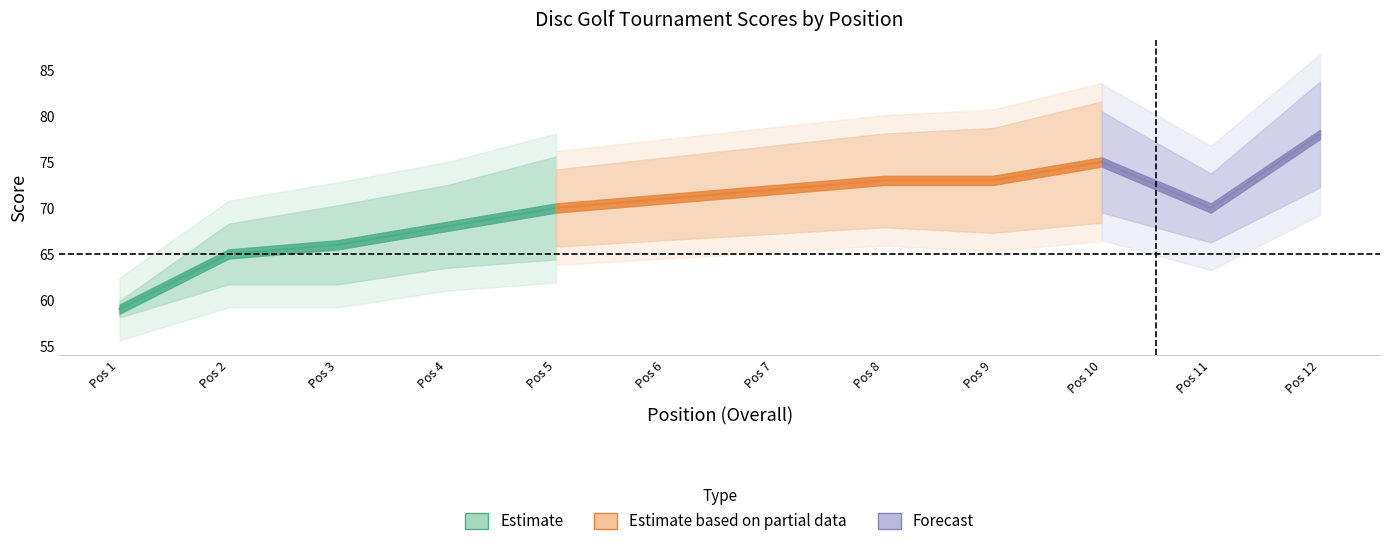

How many data points does each series have?

12